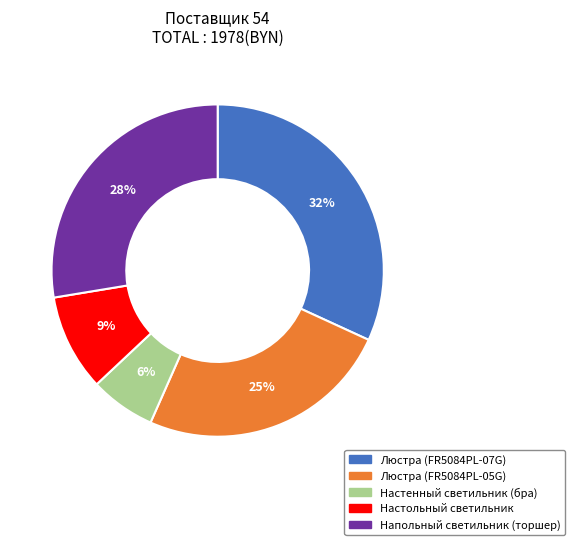

What percentage is the Настольный светильник slice, to the nearest percent?

9%